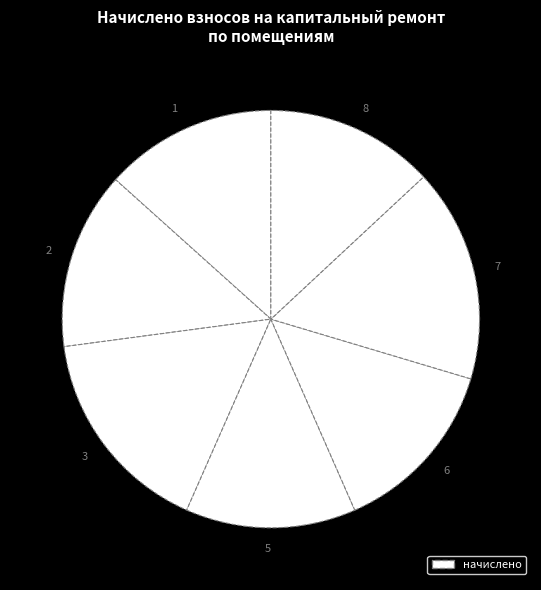

Is 5 the majority of the pie?

No